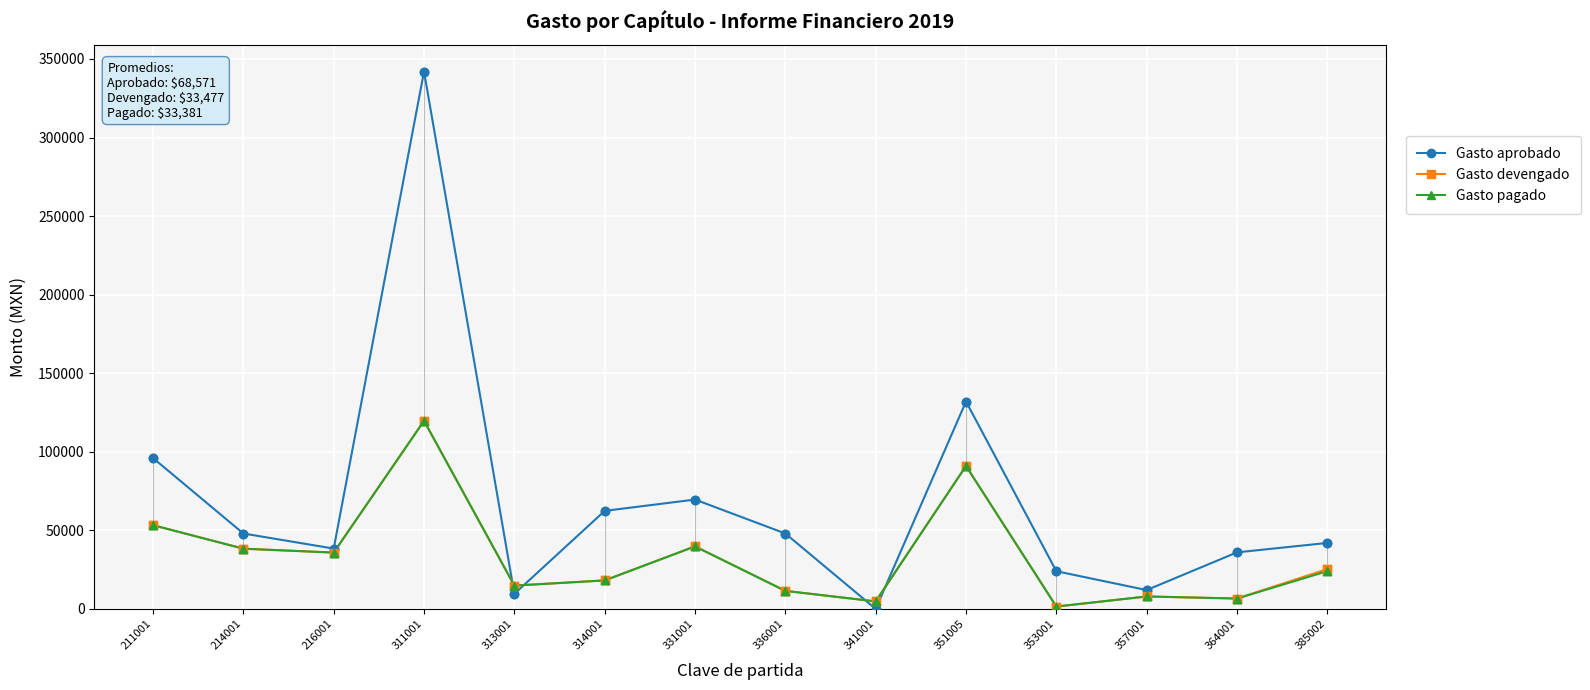

Which series has the widest spread of values?

Gasto aprobado